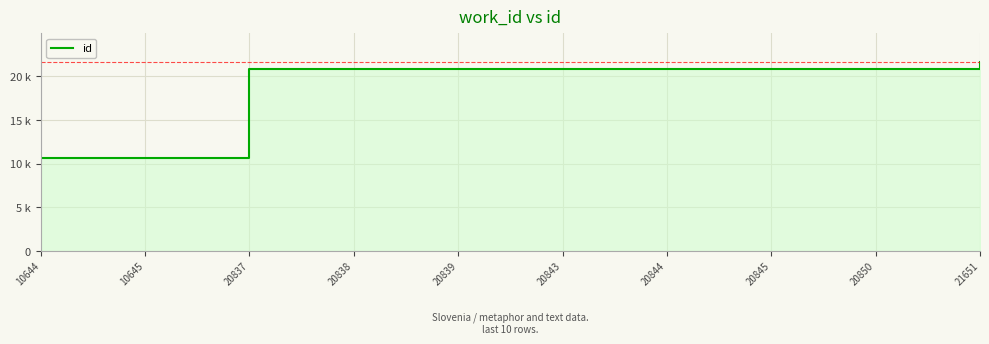

Which label corresponds to the smallest value in the chart?

10644